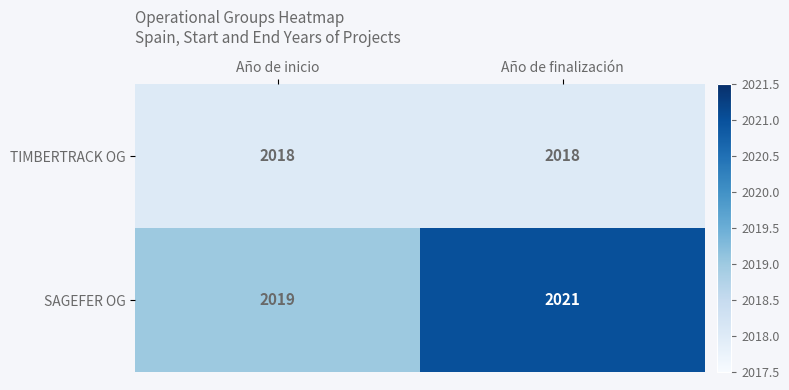

At Año de finalización, list the series in order from largest to smallest.

SAGEFER OG, TIMBERTRACK OG